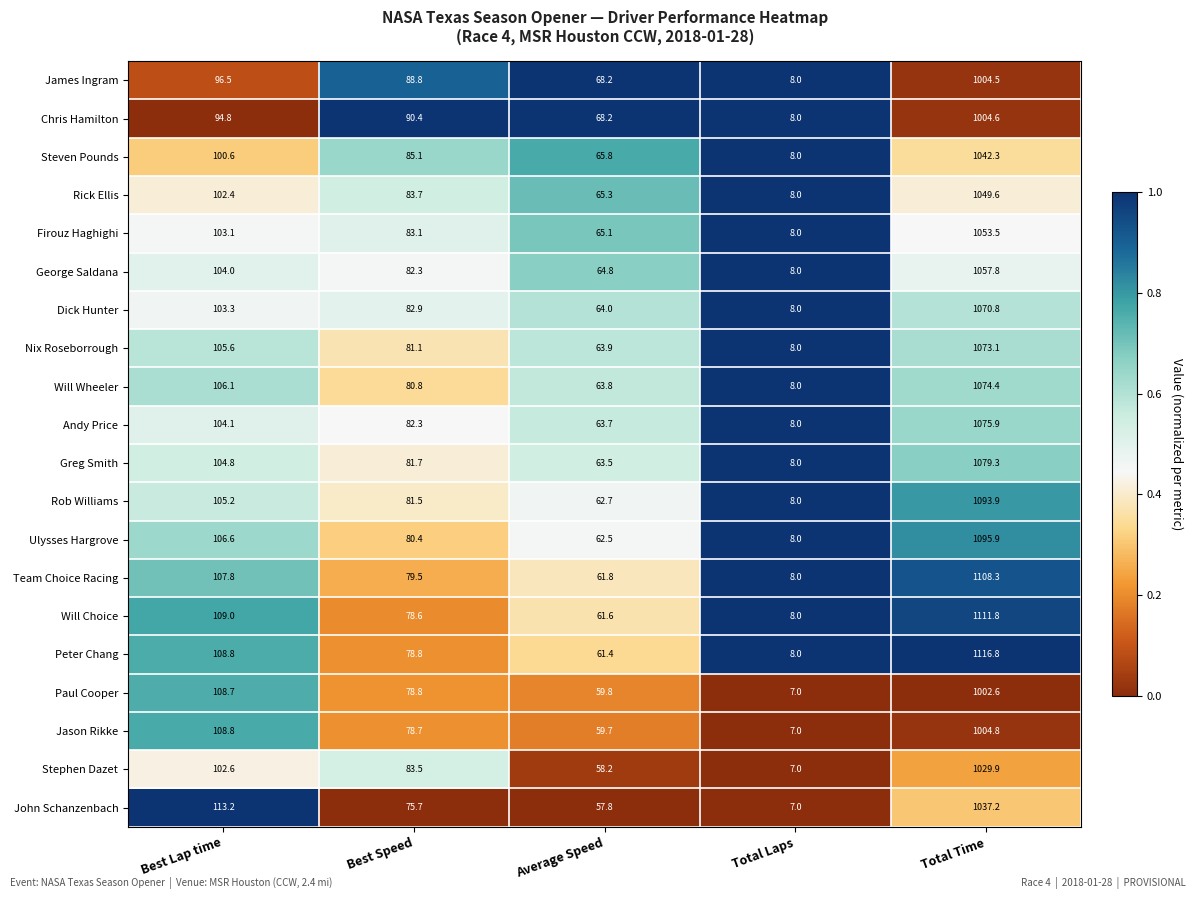

Count the number of data series in this chart.

20